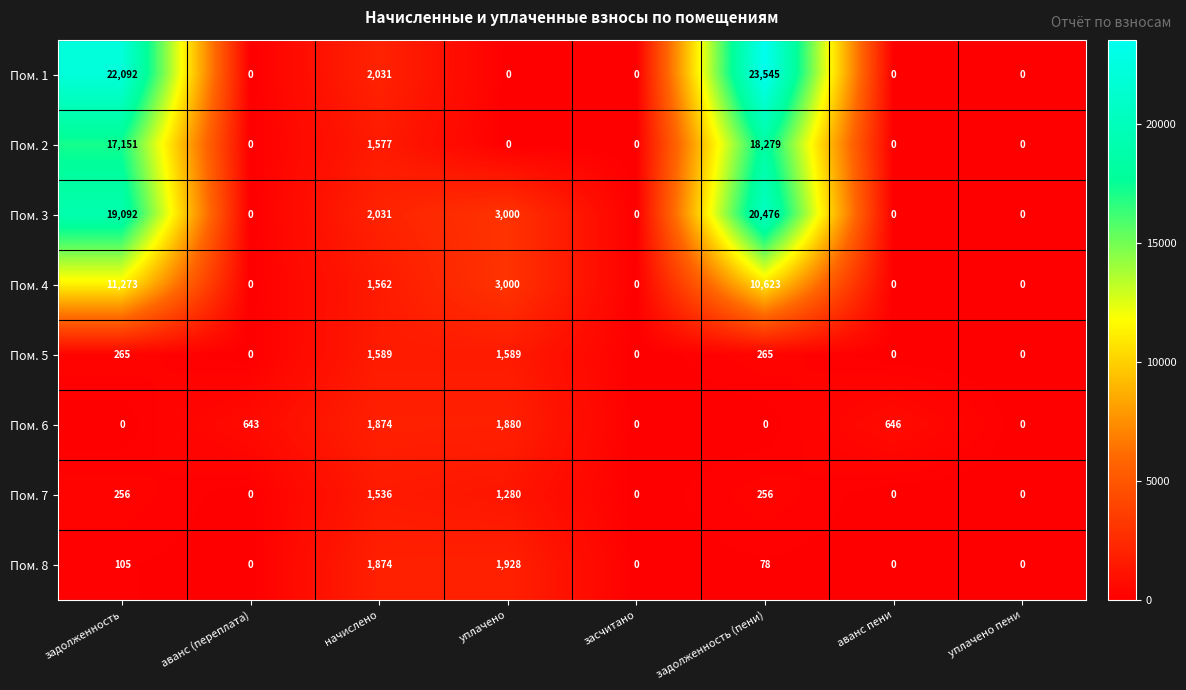

What is the average value of the Пом. 5 series?

464